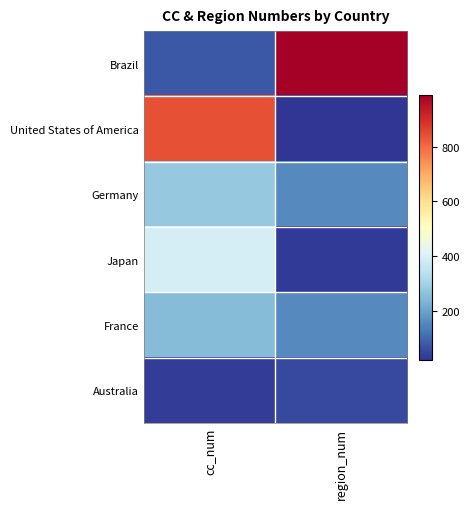

Which series changed the most between cc_num and region_num?

Brazil